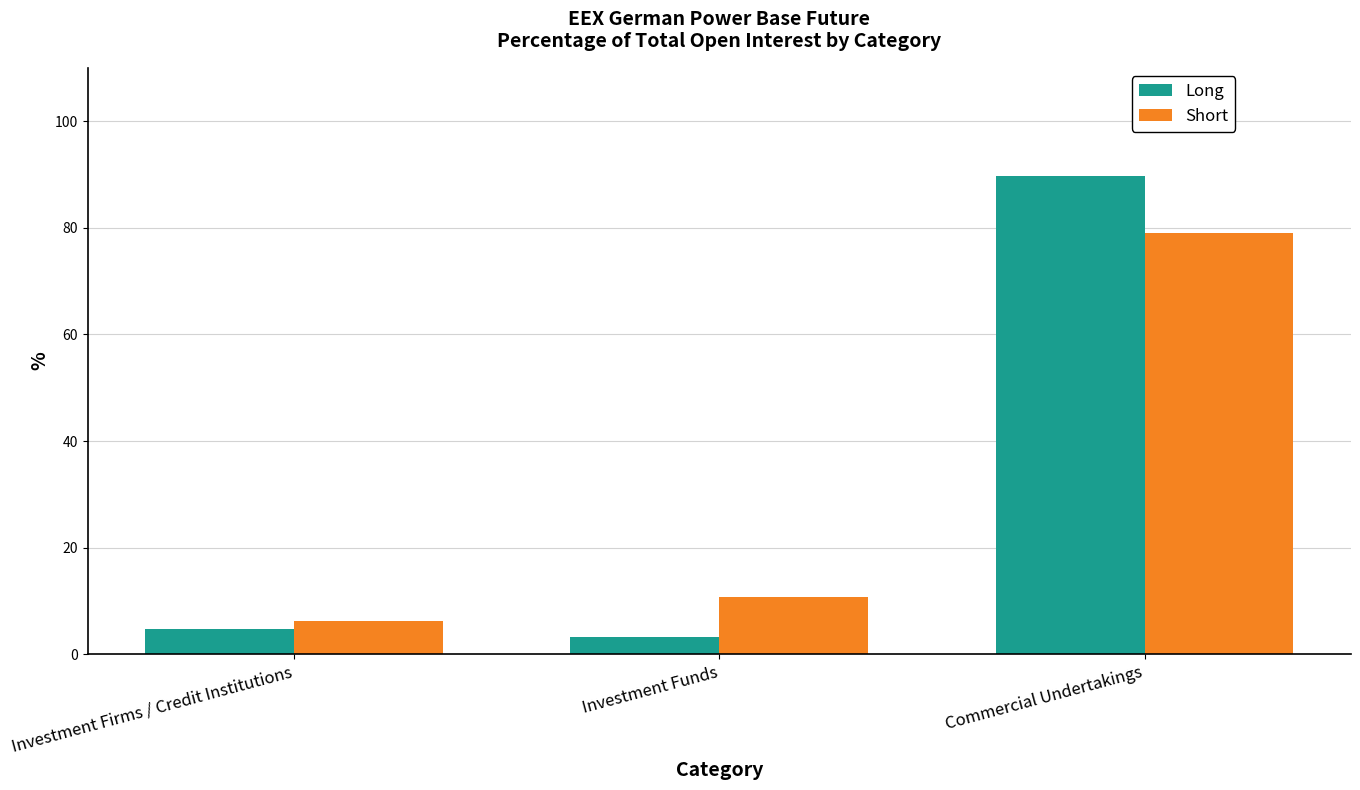

Count the number of data series in this chart.

2